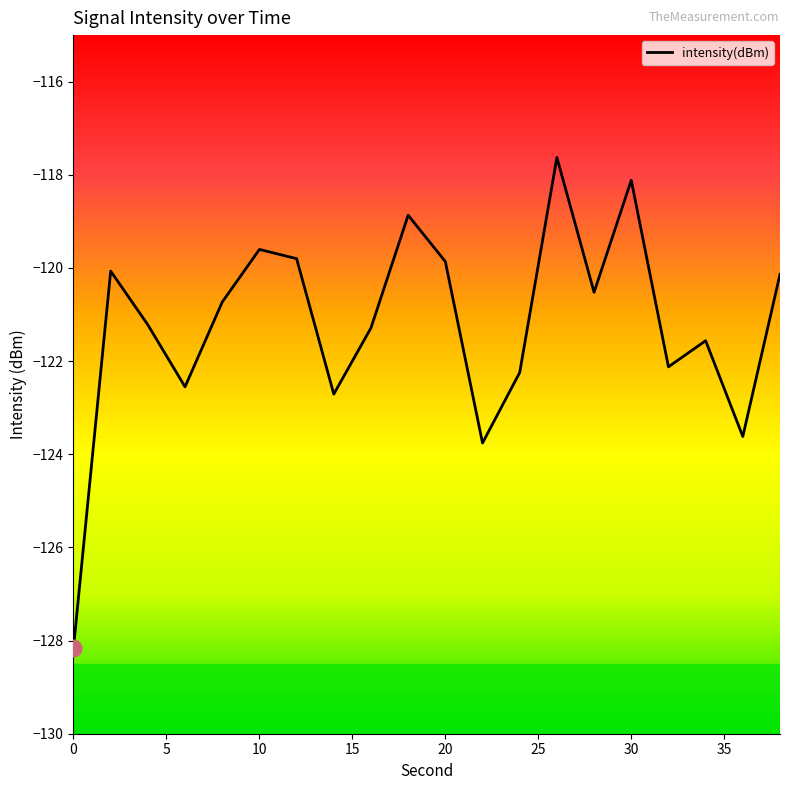

At which label does the data first exceed -120?

10